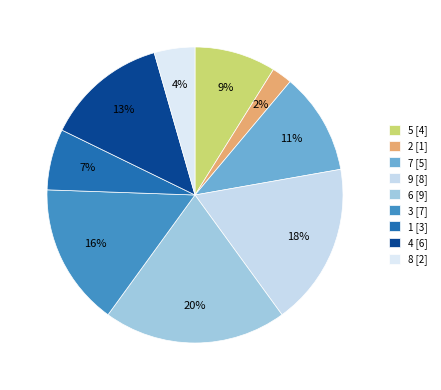

How many segments does this pie chart have?

9